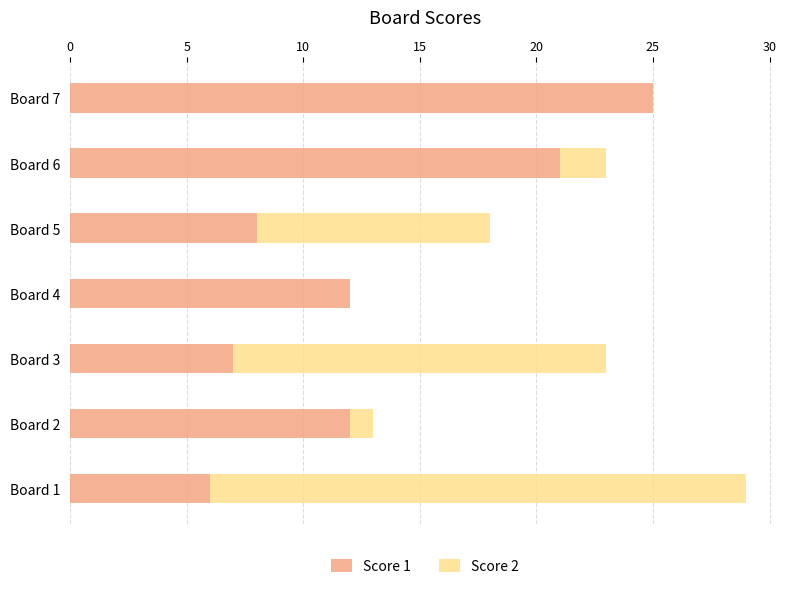

At which category is the sum across all series the highest?

Board 1